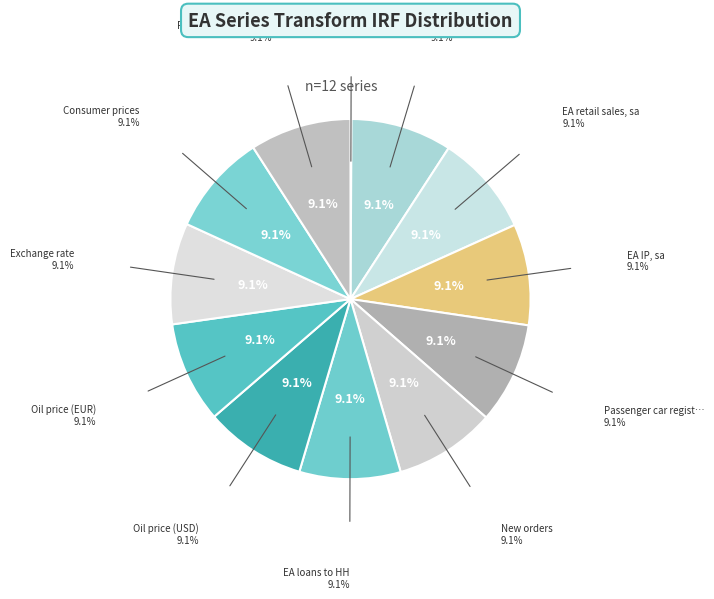

Which slice is the smallest?

EA unemployment, sa